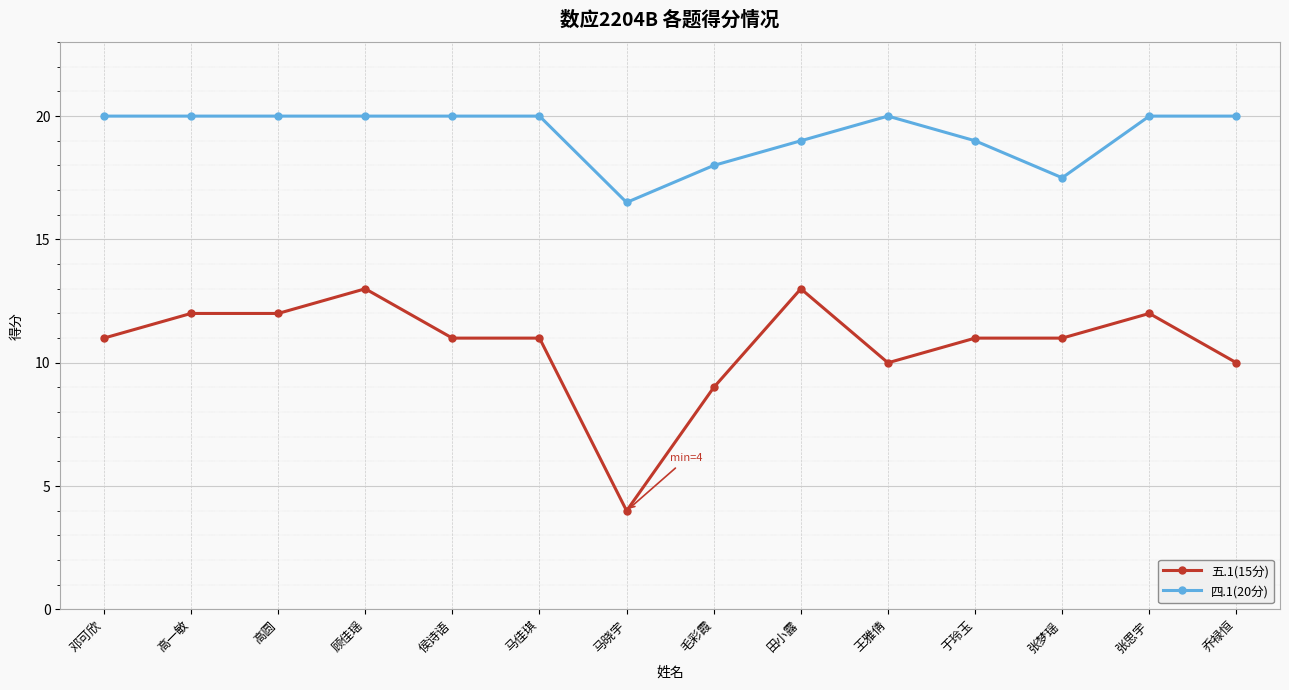

Rank the series by their average value, from highest to lowest.

四.1(20分), 五.1(15分)